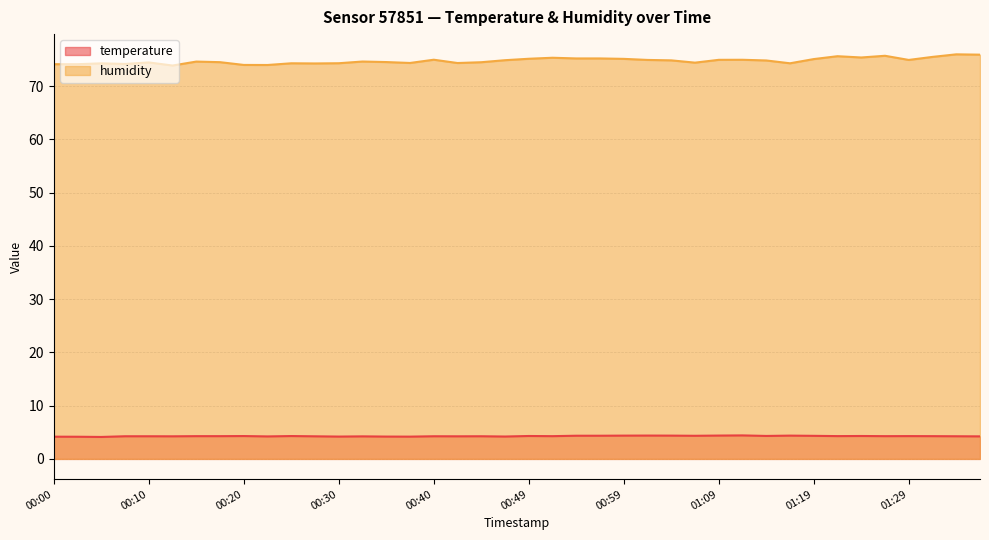

What is the difference between the highest and lowest values at 01:04?

70.5